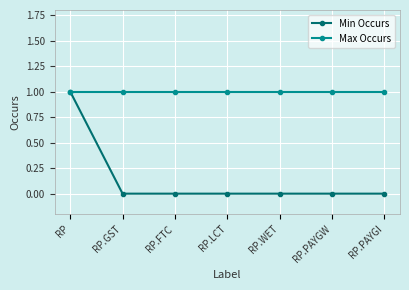

Which series has the widest spread of values?

Min Occurs